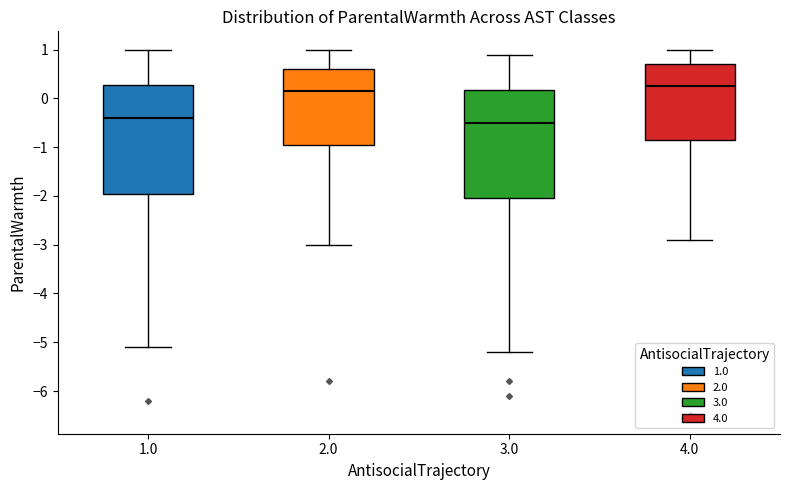

Reading left to right, transcribe this box plot: for each box, give where its median line is, the range the box spans, and where its two whiskers end, as read against the y-axis. The values are not printed on the chart, so give them approximately, as read against the axis.

1.0: median -0.4, box -1.9 to 0.3, whiskers -5.1 to 1.0
2.0: median 0.2, box -0.9 to 0.6, whiskers -3.0 to 1.0
3.0: median -0.5, box -2.0 to 0.2, whiskers -5.2 to 0.9
4.0: median 0.3, box -0.8 to 0.7, whiskers -2.9 to 1.0